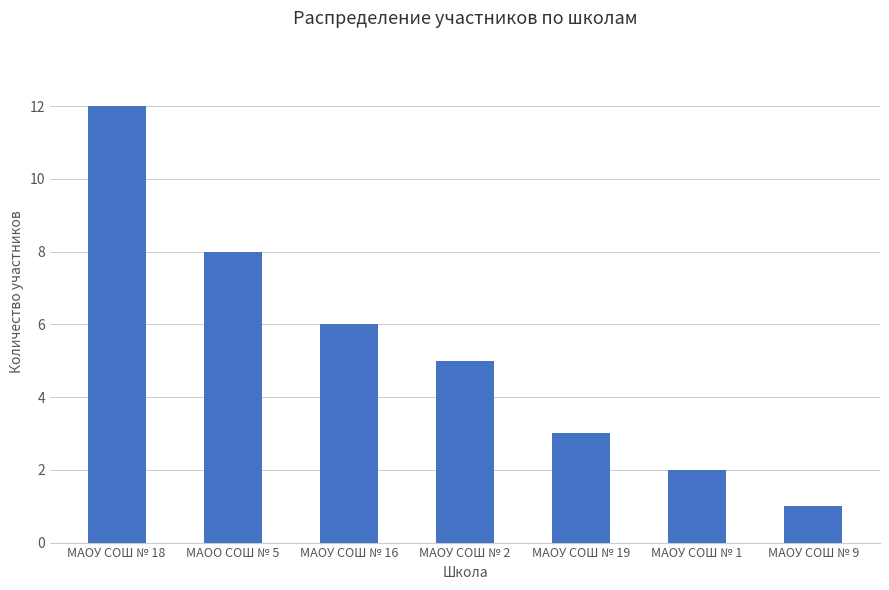

The value at МАОУ СОШ № 2 is 5. True or false?

True